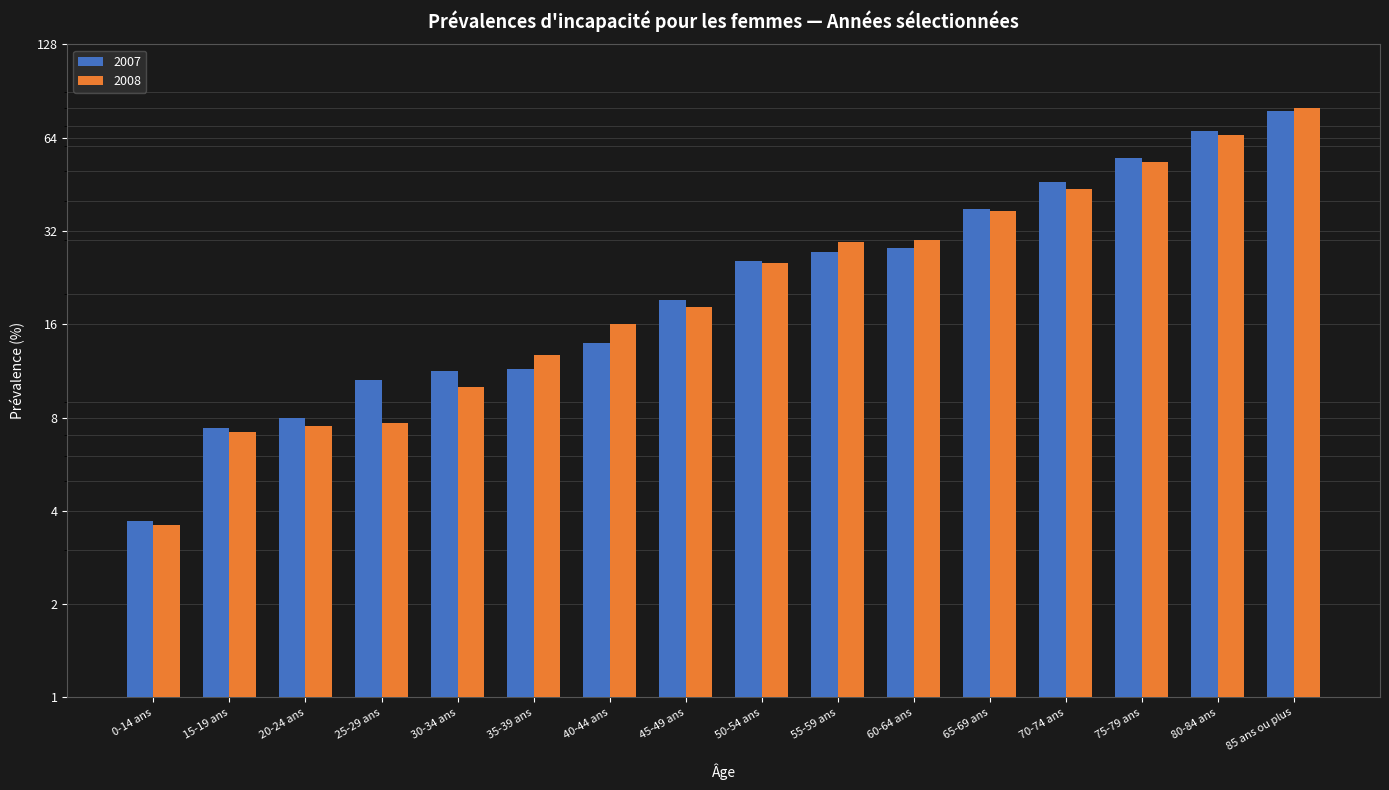

The value of 2007 at 40-44 ans is 22.3. True or false?

False